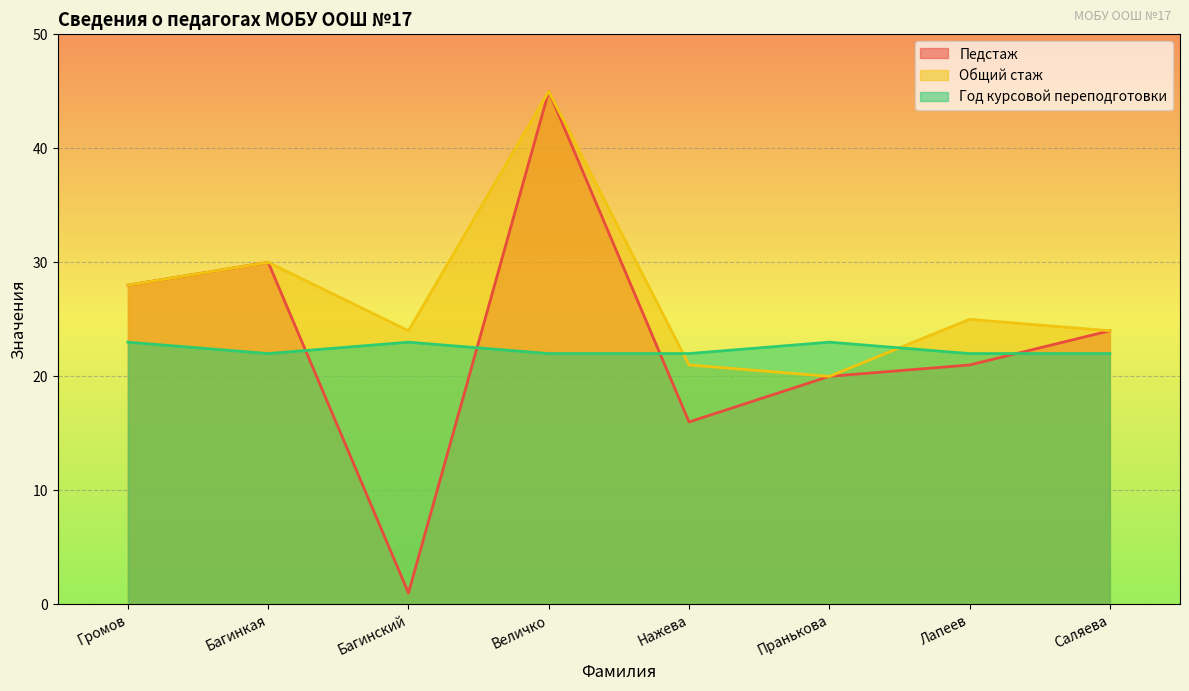

The Общий стаж series shows 24 at Багинский. True or false?

True